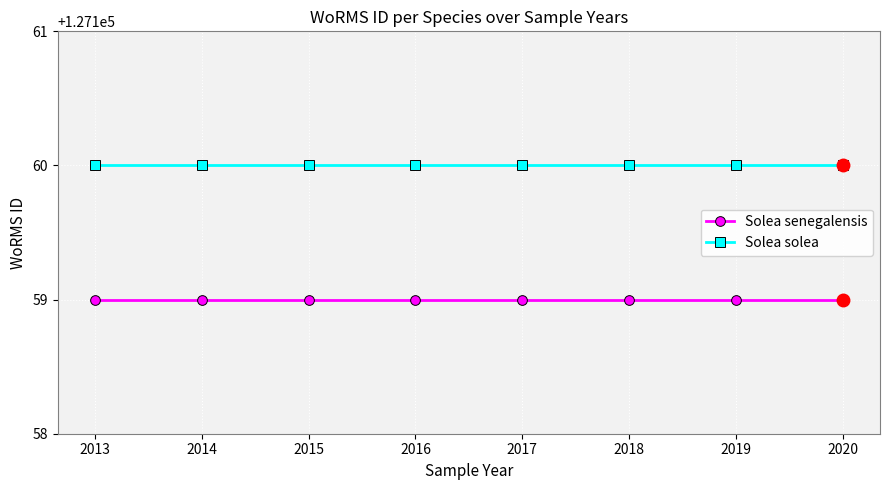

What is the value of the Solea senegalensis point at the 6th from the left?

127159